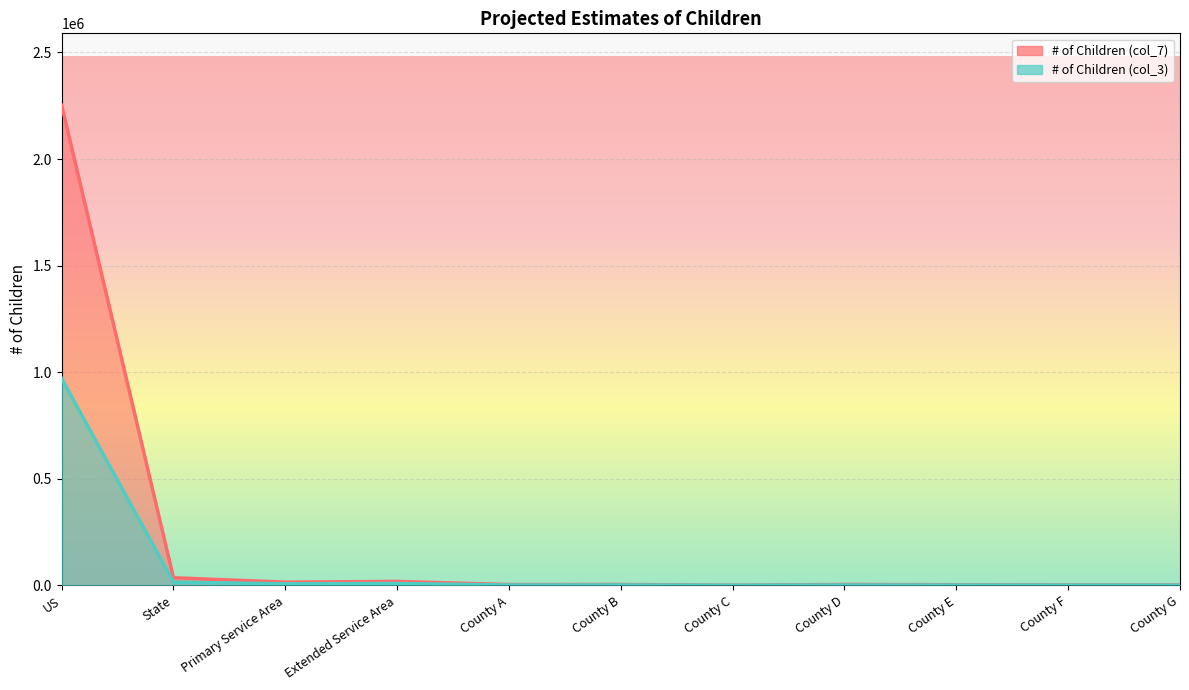

Count the number of data series in this chart.

2